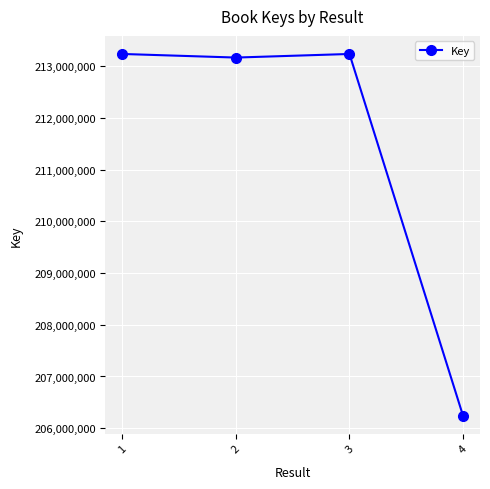

Does the chart have visible grid lines?

Yes